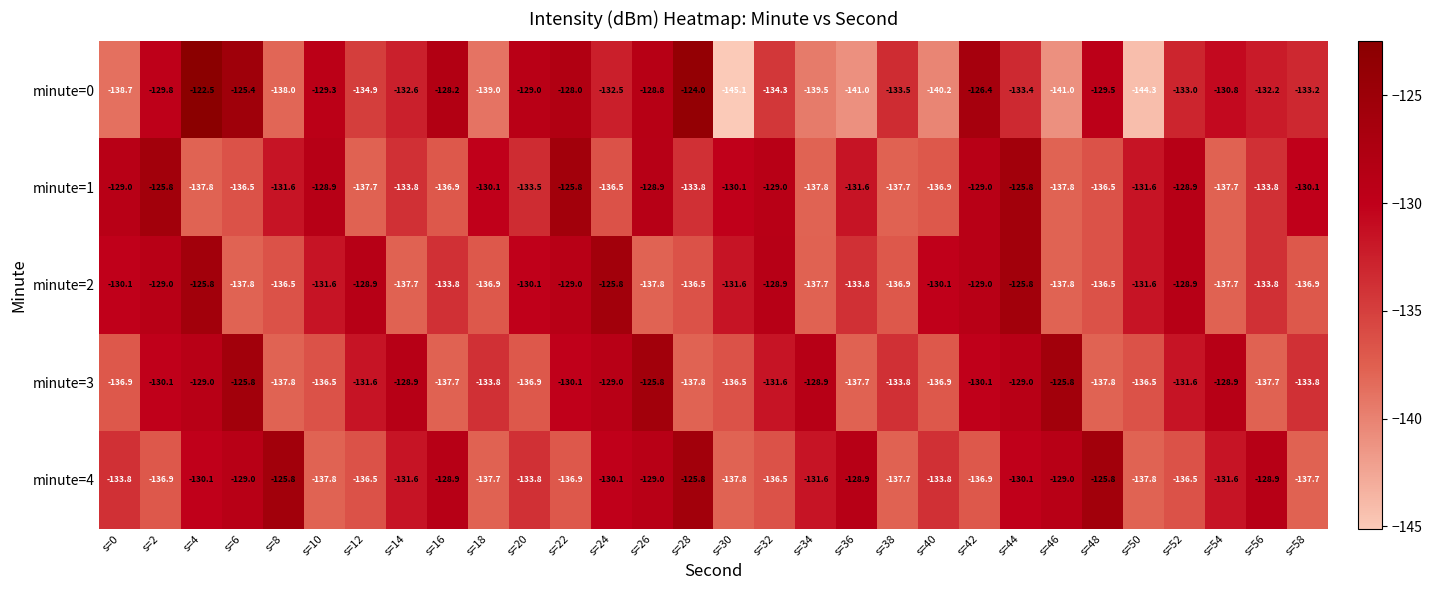

What is the total value across all series at s=22?

-649.8